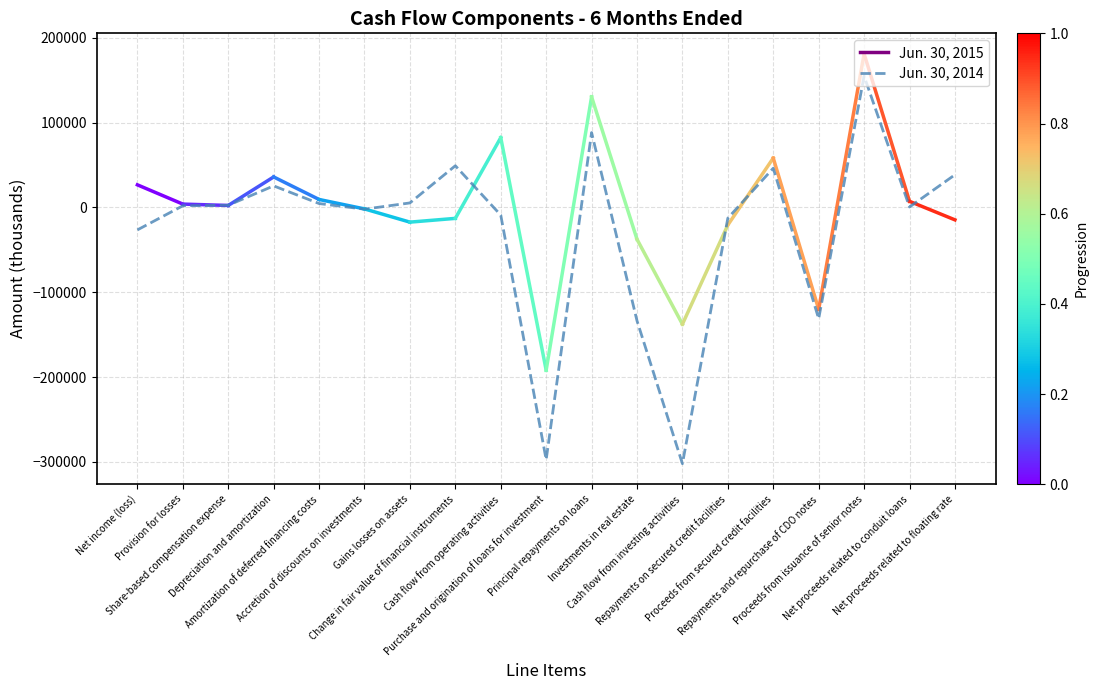

What is the difference between the maximum and minimum values?

457159